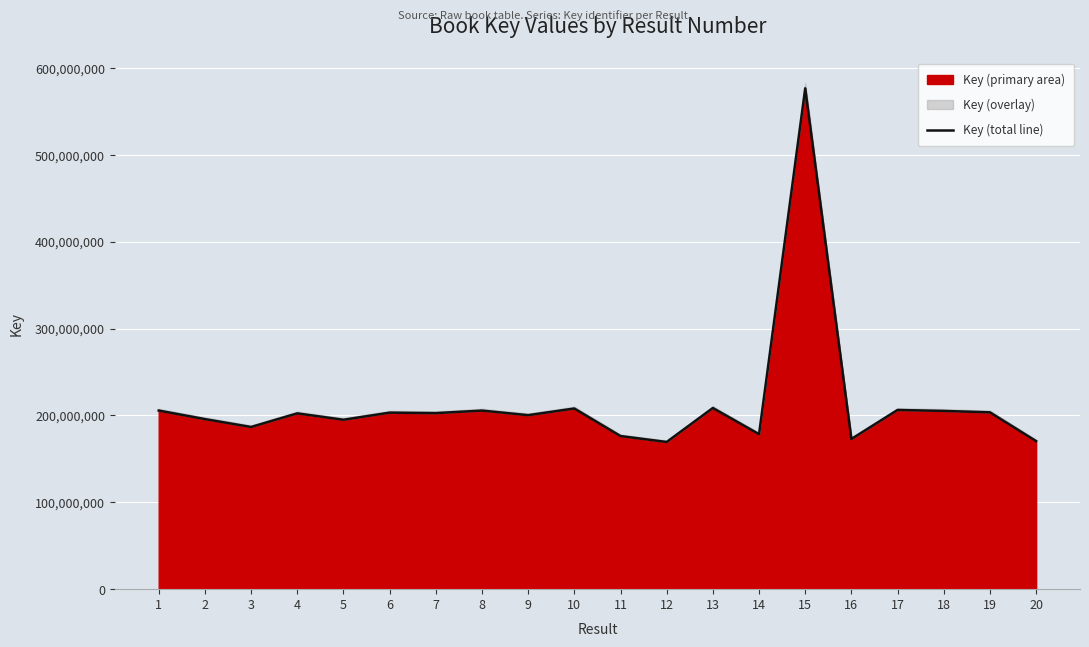

What is the approximate value at 20?

170447406